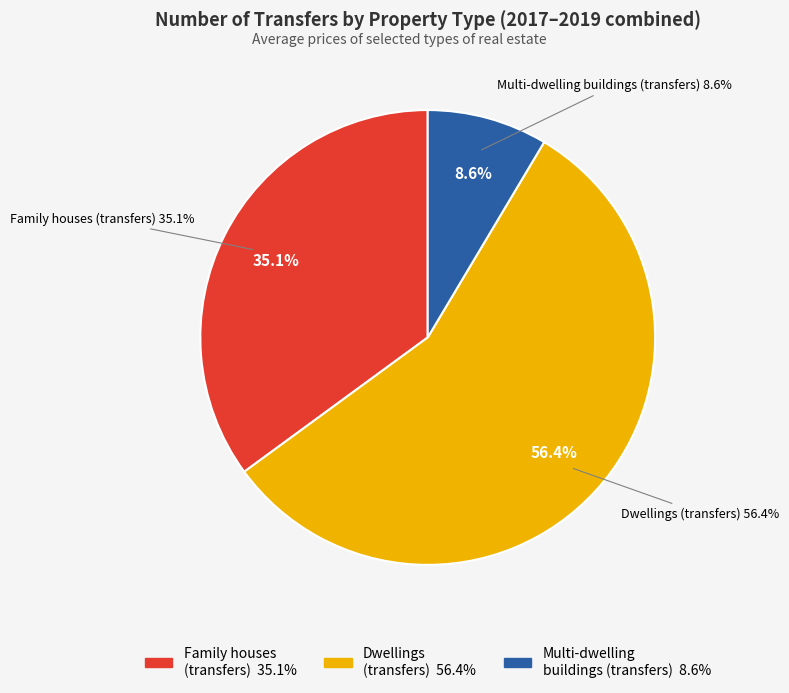

What is the smallest slice in the pie chart?

Multi-dwelling
buildings (transfers)